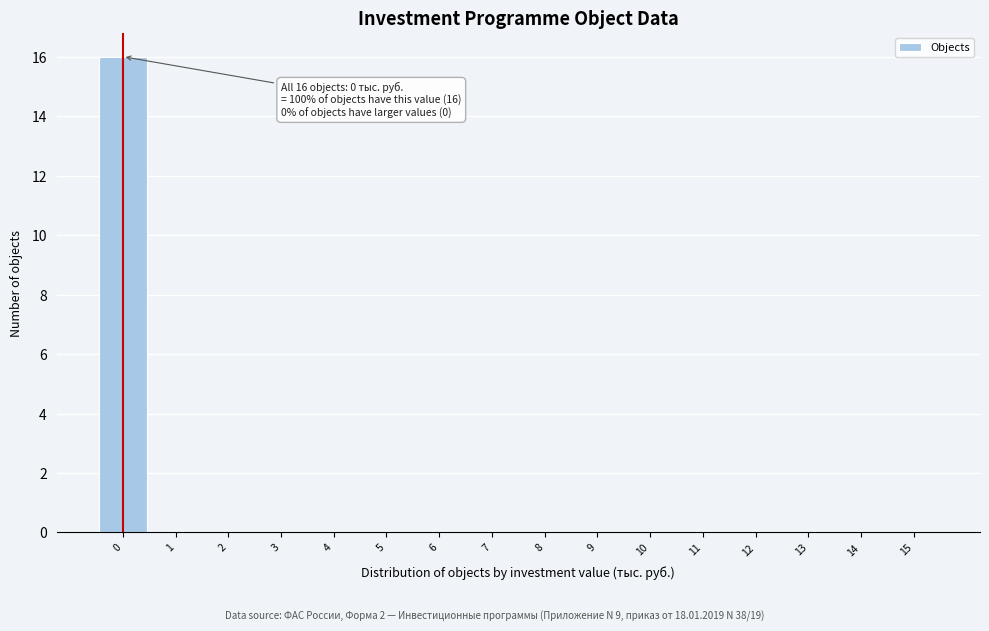

Over which range of the x-axis is the bar tallest?

-0.5 to 0.5